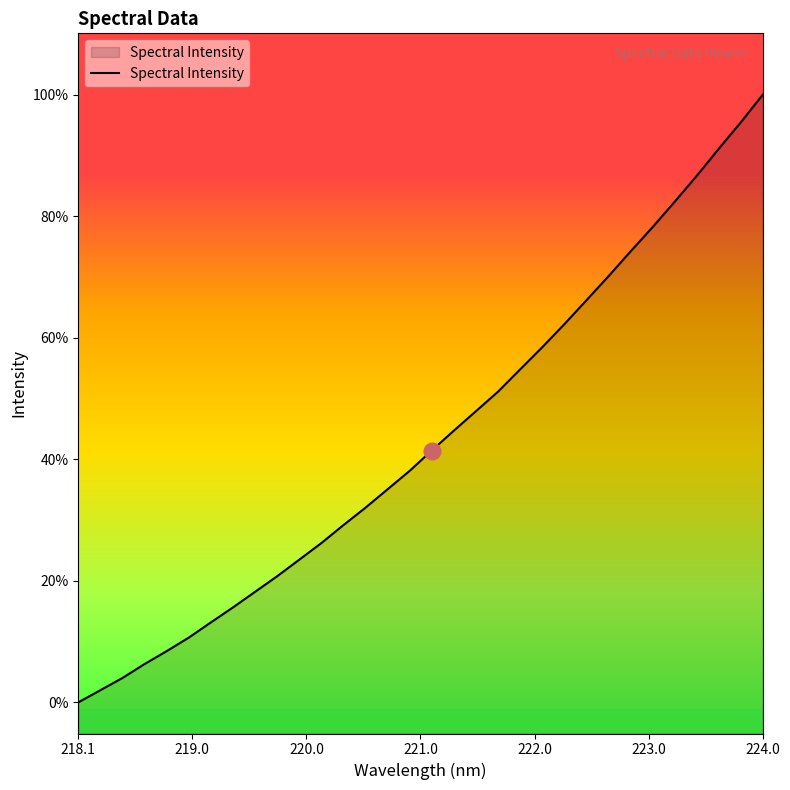

Is this an area chart (filled region under the line)?

Yes